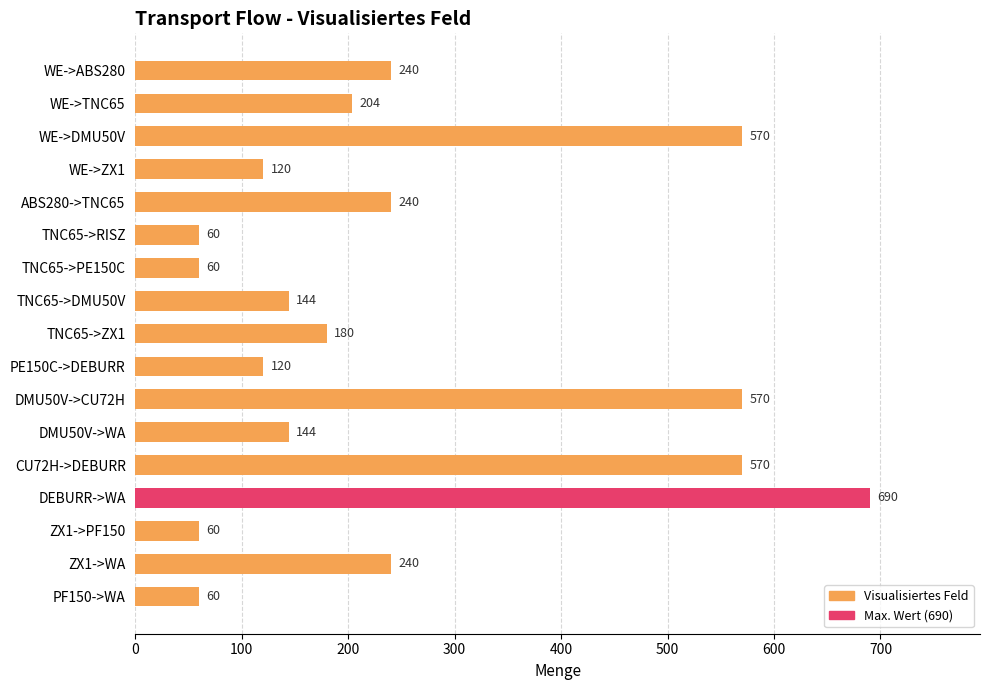

How many bars are there in total?

17